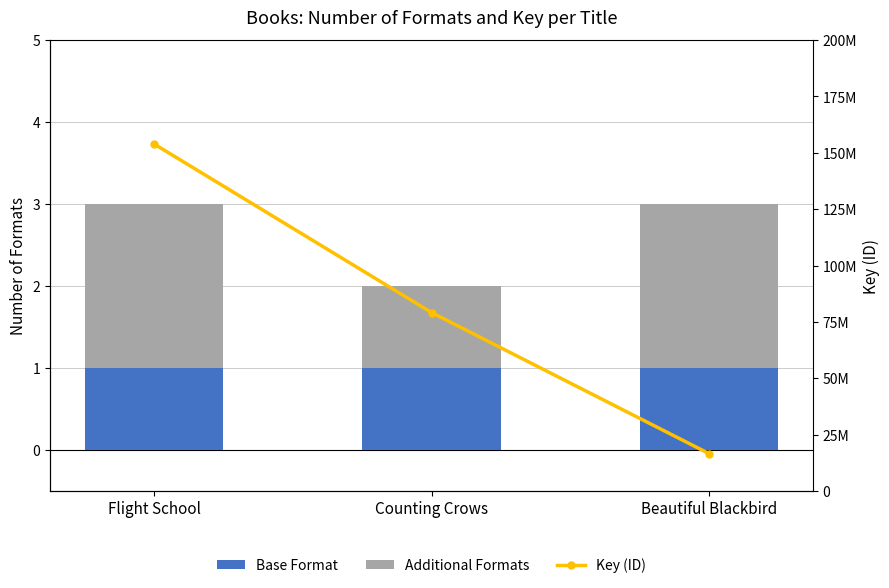

What is the total value across all series at Flight School?

153896369